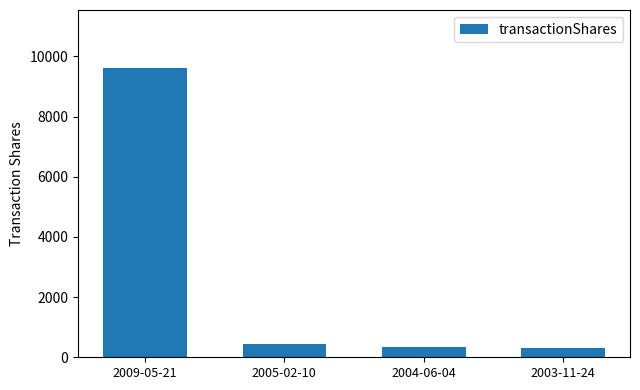

How many bars are there in total?

4